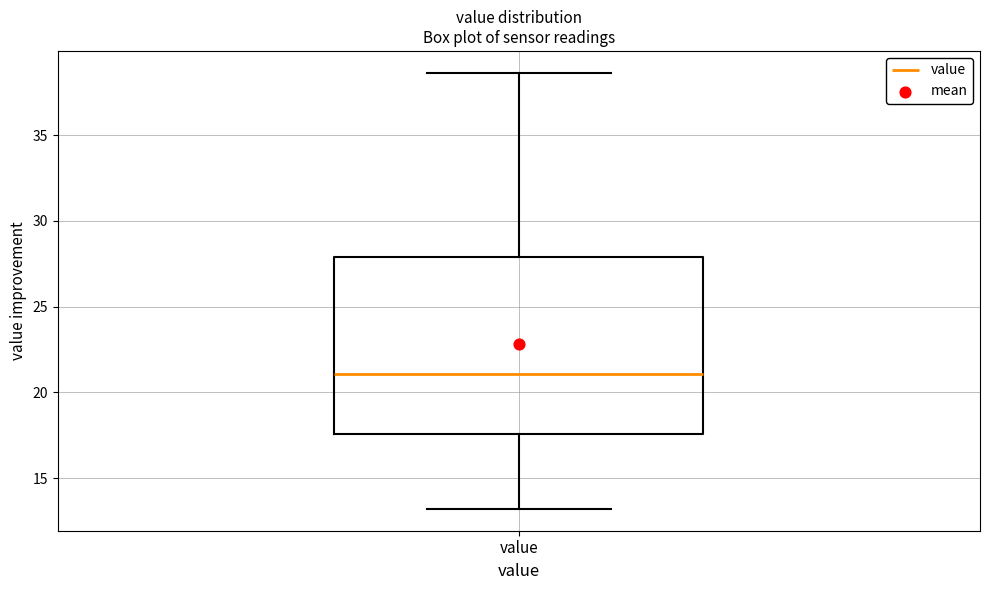

Transcribe this box plot: give where the median line is, the range the box spans, and where the two whiskers end, as read against the y-axis. The values are not printed on the chart, so give them approximately, as read against the axis.

median 21.0, box 17.5 to 28.0, whiskers 13.0 to 38.5